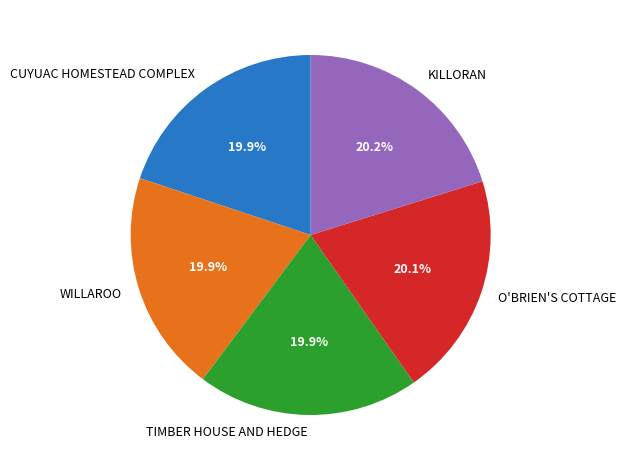

What percentage is the O'BRIEN'S COTTAGE slice, to the nearest percent?

20%